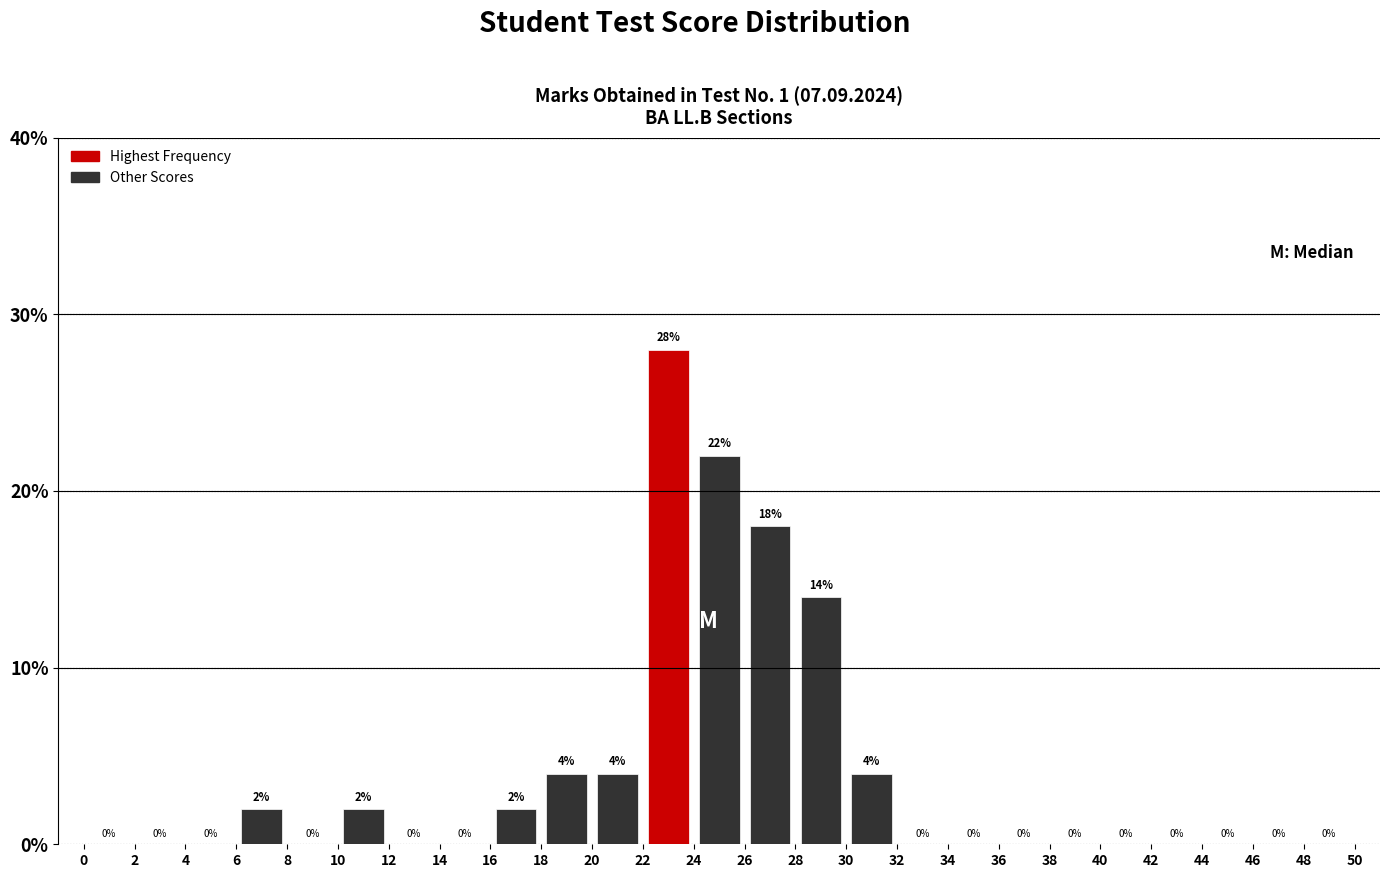

Reading left to right, transcribe this chart: for each bar, give the range it covers on the x-axis and its height.

0 to 2: 0
2 to 4: 0
4 to 6: 0
6 to 8: 2
8 to 10: 0
10 to 12: 2
12 to 14: 0
14 to 16: 0
16 to 18: 2
18 to 20: 4
20 to 22: 4
22 to 24: 28
24 to 26: 22
26 to 28: 18
28 to 30: 14
30 to 32: 4
32 to 34: 0
34 to 36: 0
36 to 38: 0
38 to 40: 0
40 to 42: 0
42 to 44: 0
44 to 46: 0
46 to 48: 0
48 to 50: 0